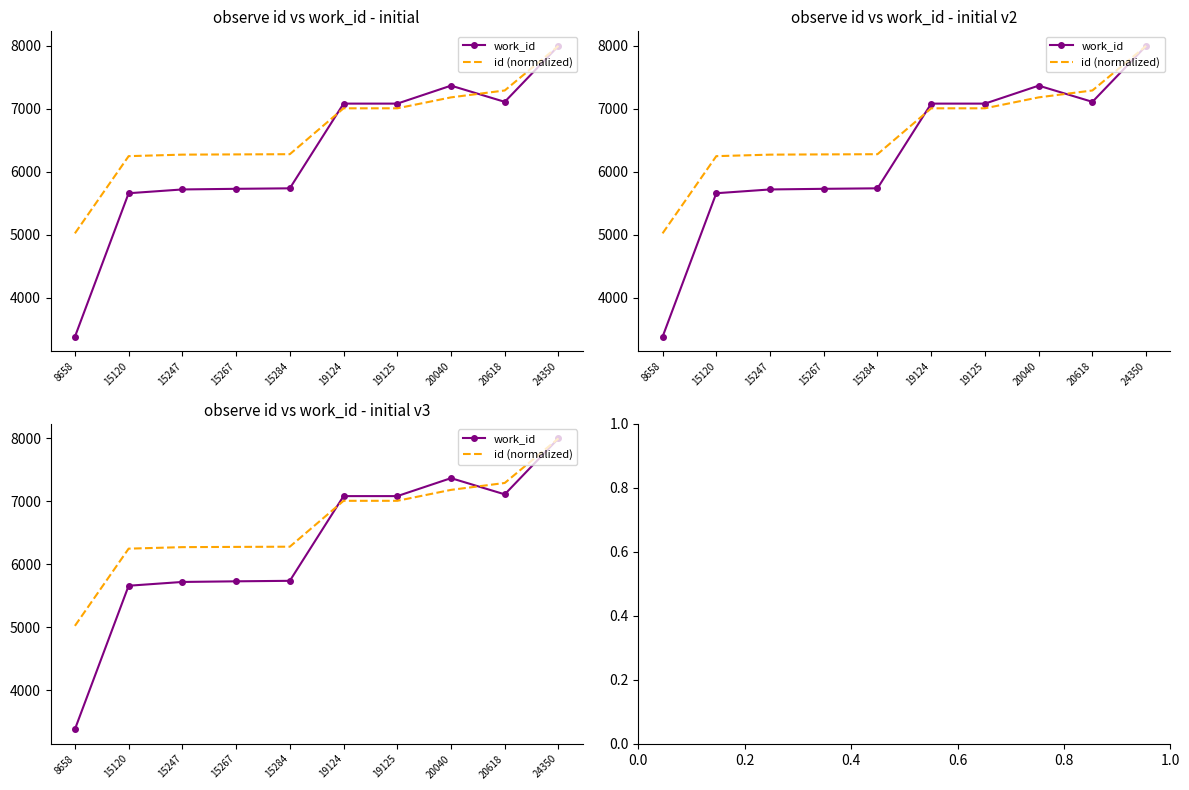

What is the minimum value shown in the chart?

3380.0